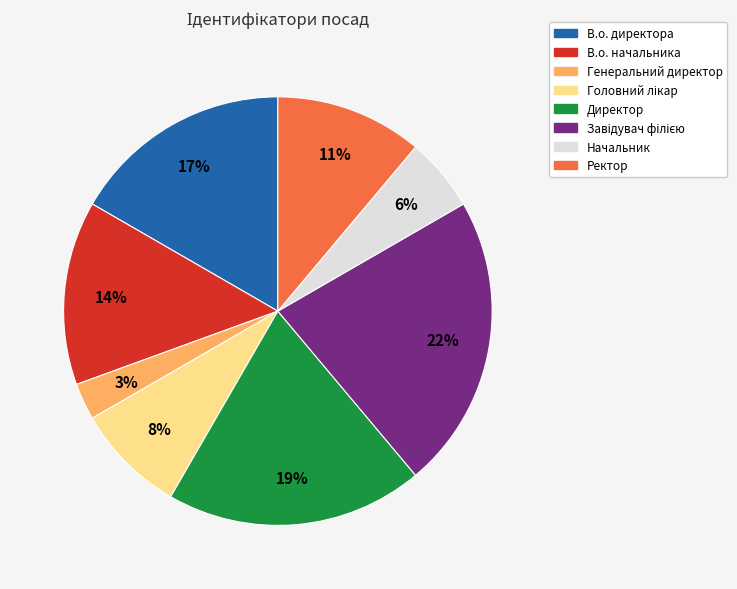

Which category has the smallest portion of the pie?

Генеральний директор